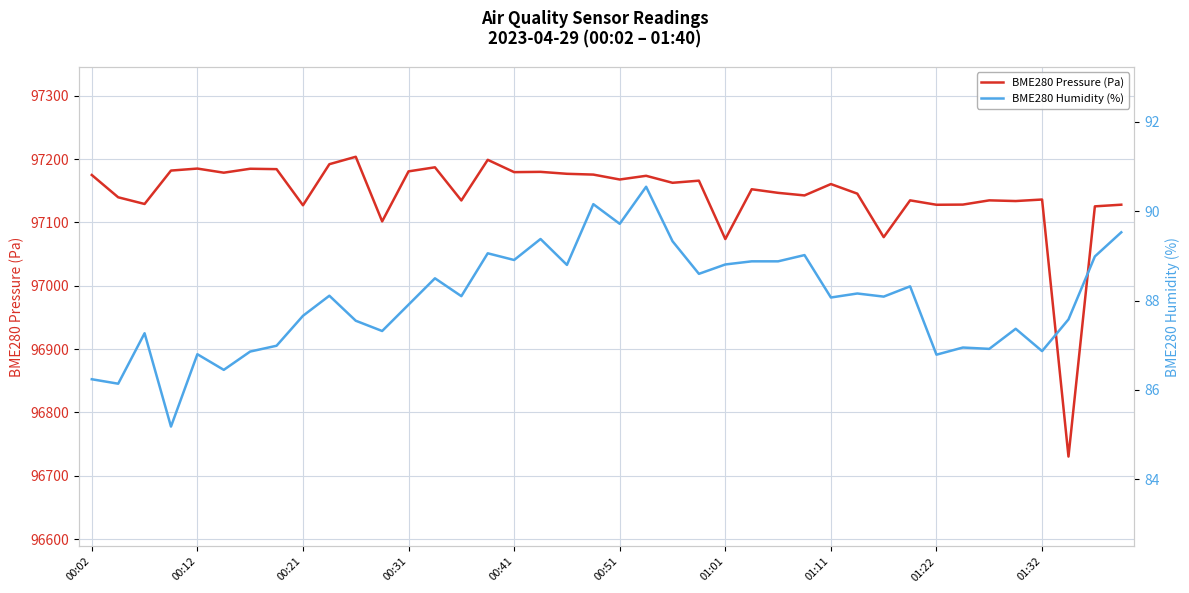

What is the total value across all series at 01:32?

97222.9